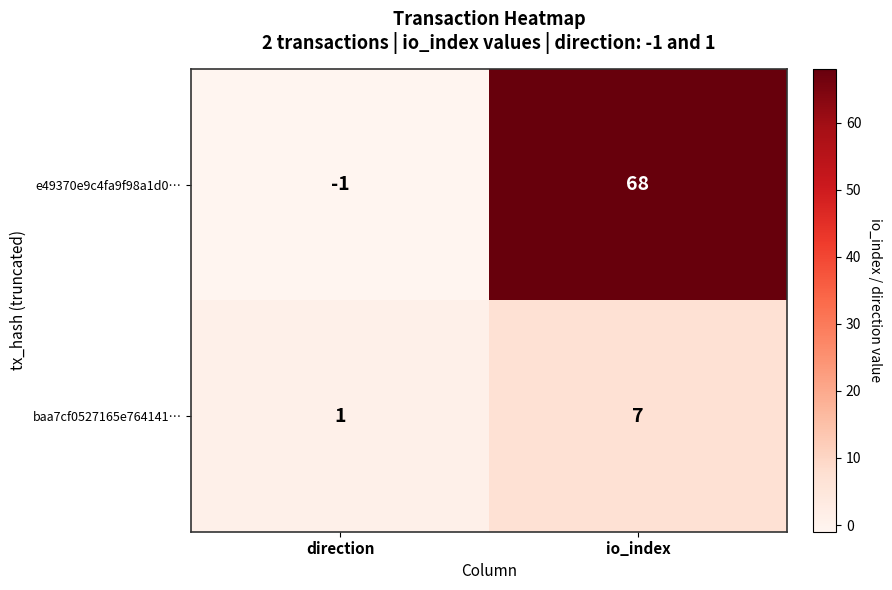

What is the smallest value displayed?

-1